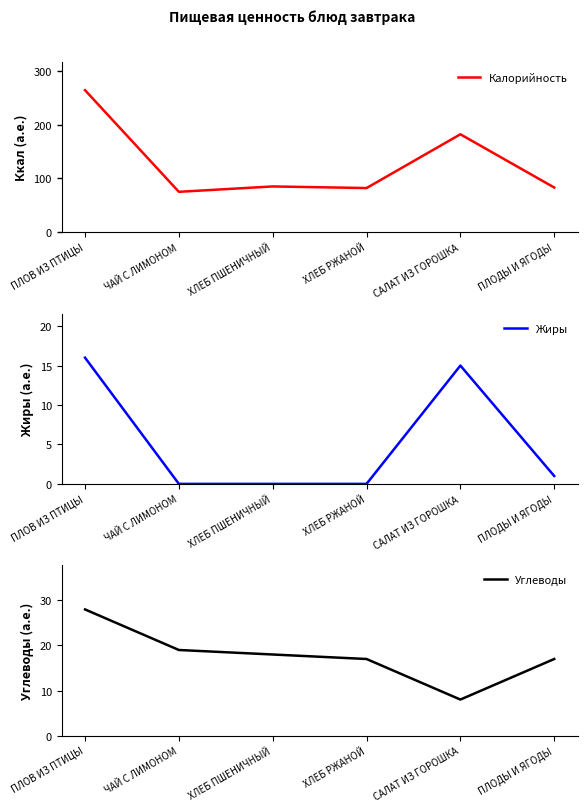

How many interior local valleys does the Калорийность series have?

2